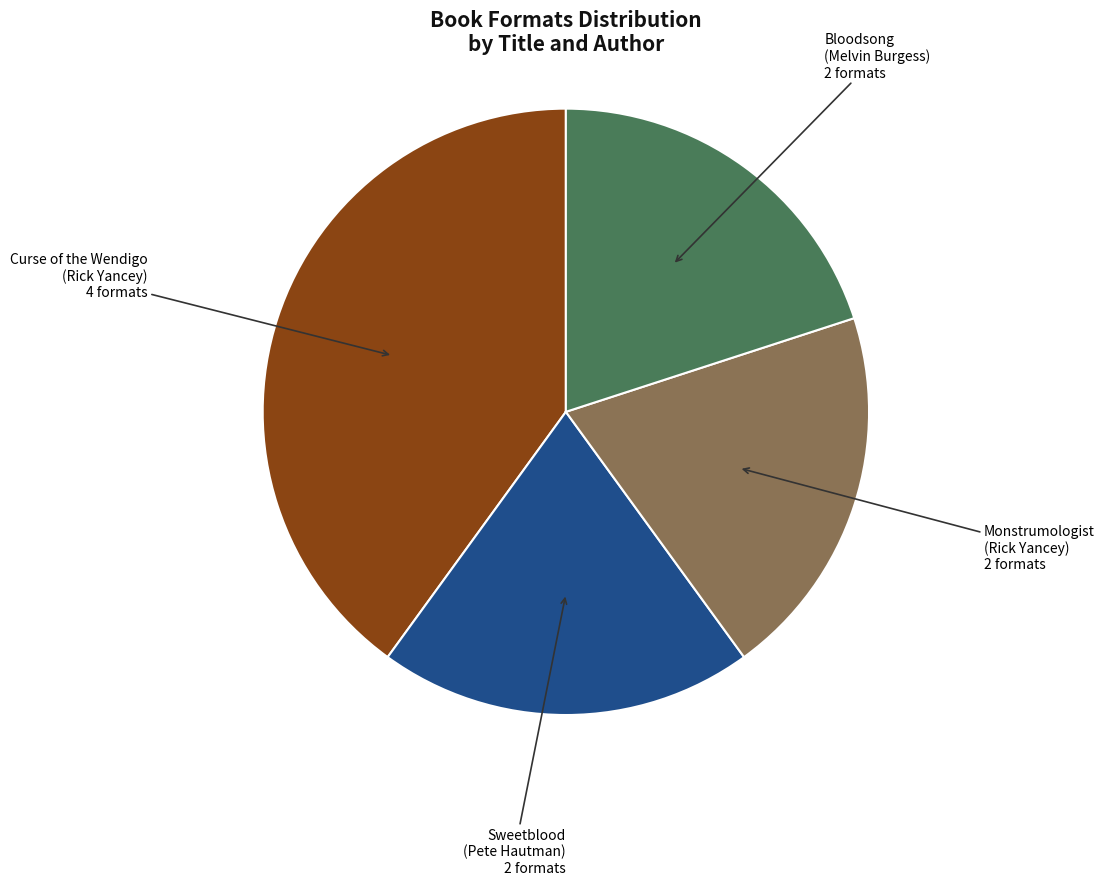

Between Sweetblood (Pete Hautman) and Curse of the Wendigo (Rick Yancey), which is larger?

Curse of the Wendigo (Rick Yancey)